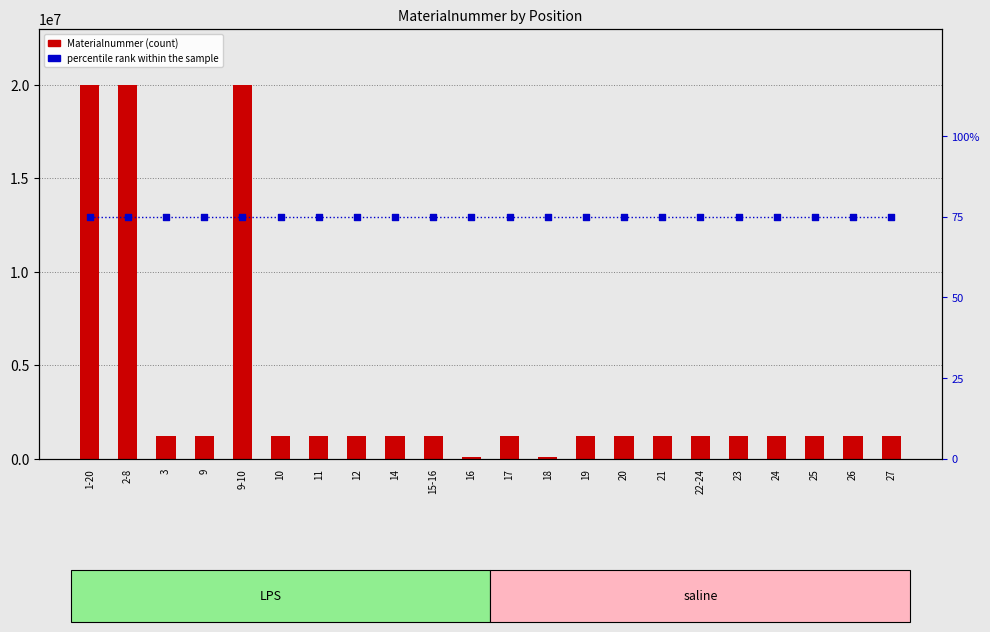

Is the value of percentile rank within the sample at 1-20 greater than the value of Materialnummer at 14?

No